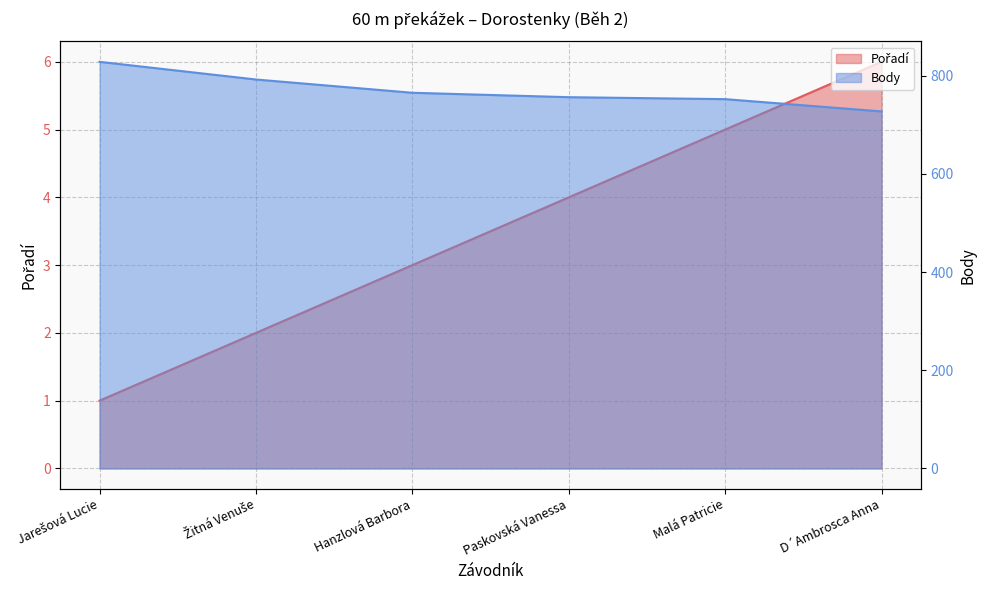

Which series has the largest total across all categories?

Body